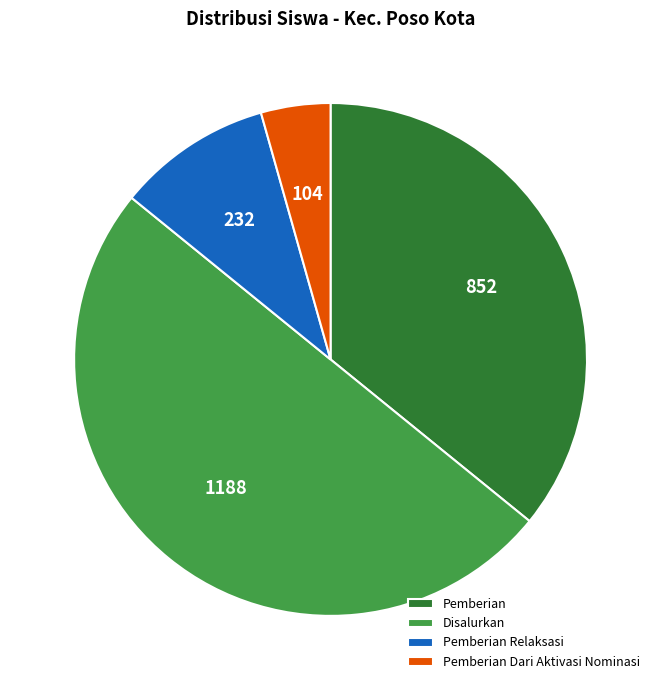

Is Pemberian the majority of the pie?

No